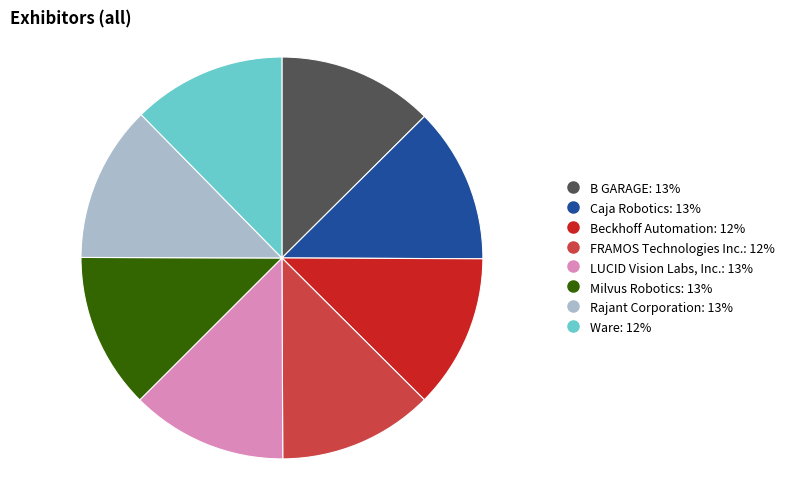

Does any single category account for the majority?

No